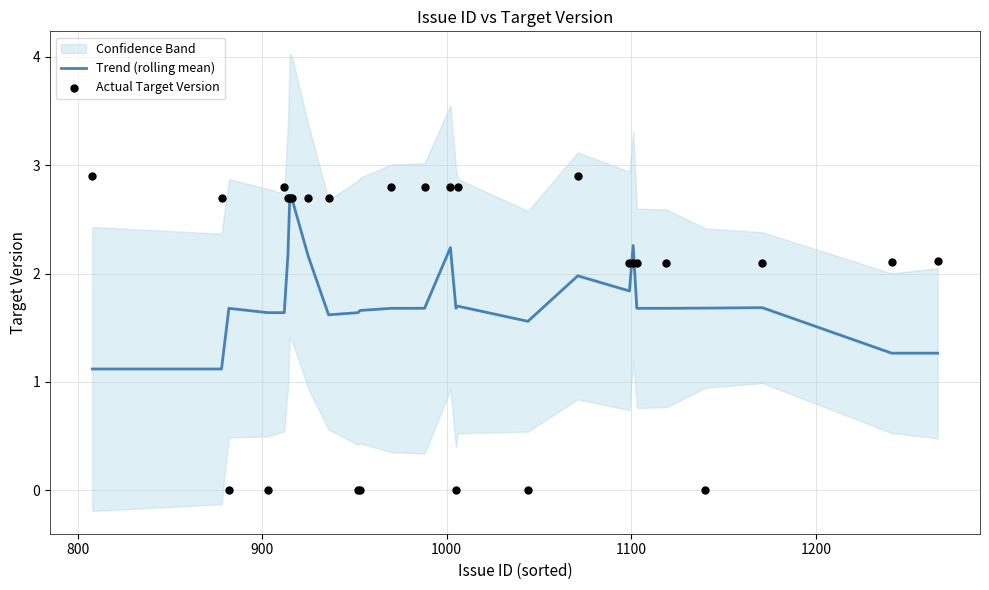

At how many categories does at least one series exceed 1?

27